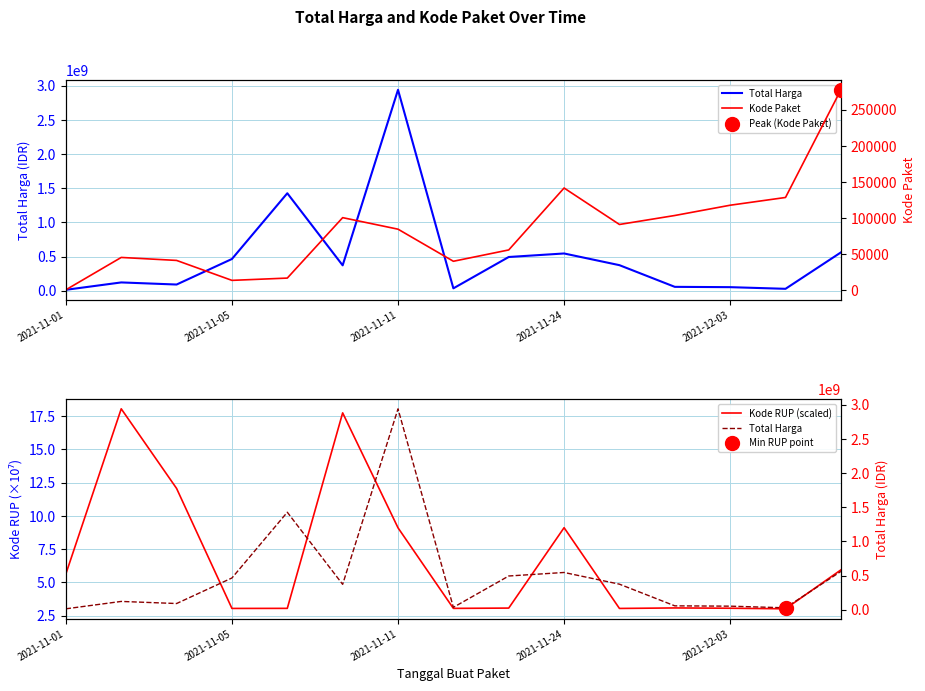

What is the sum of all Total Harga values?

7564292885.0